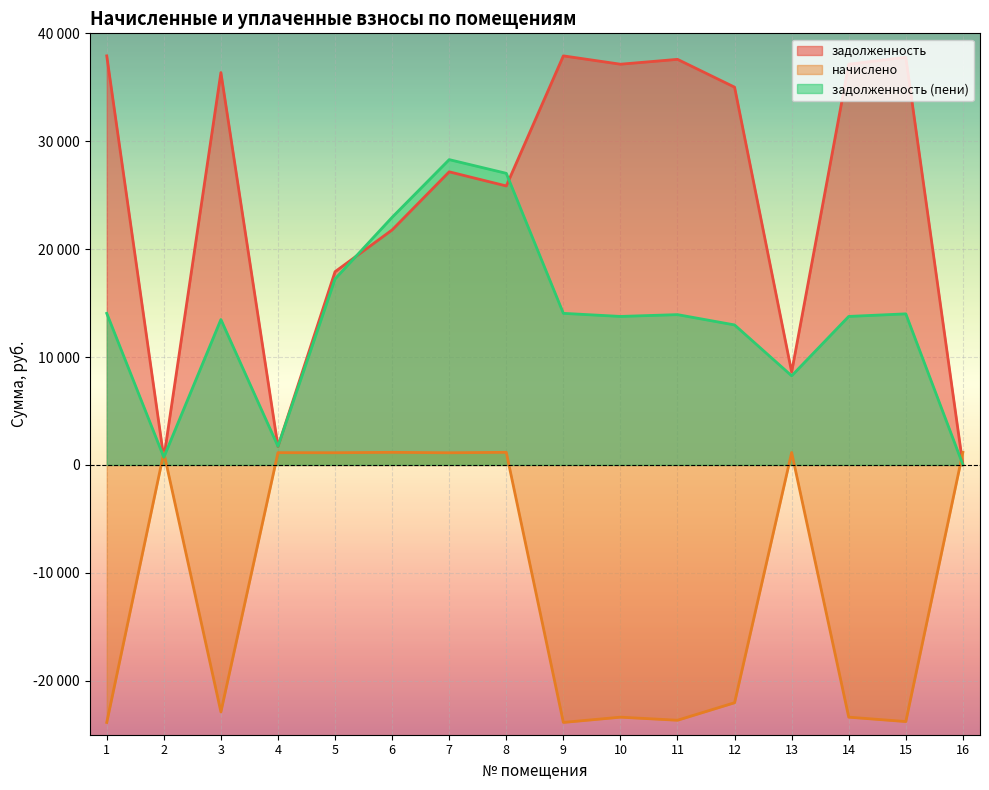

How many data points in задолженность are above 35010?

8